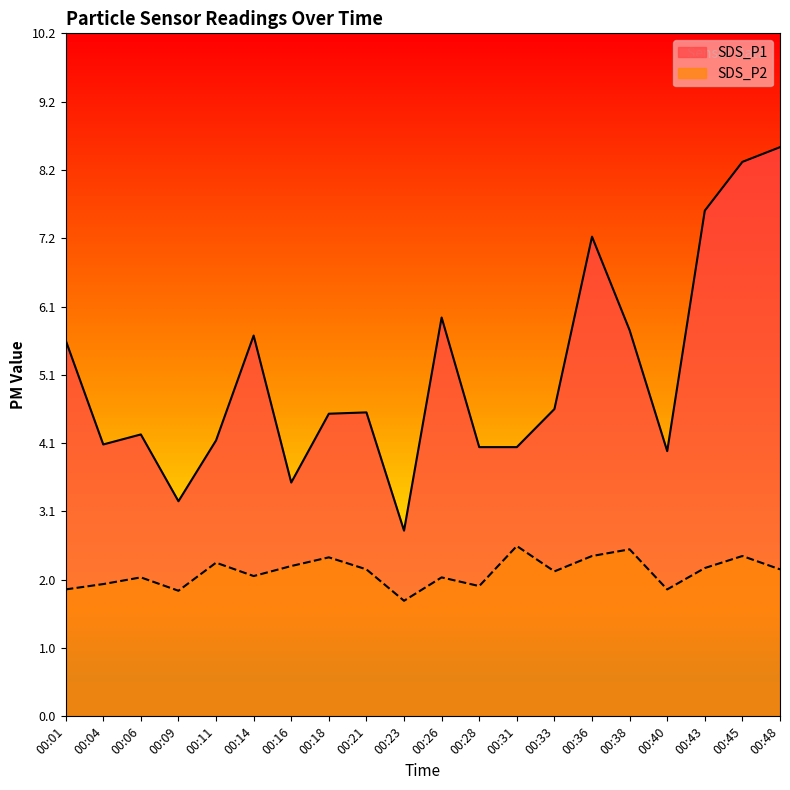

Reading right to left, list all the values displayed in this chart.

SDS_P1: 00:48=8.5	00:45=8.3	00:43=7.6	00:40=4.0	00:38=5.8	00:36=7.2	00:33=4.6	00:31=4.0	00:28=4.0	00:26=6.0	00:23=2.8	00:21=4.5	00:18=4.5	00:16=3.5	00:14=5.7	00:11=4.1	00:09=3.2	00:06=4.2	00:04=4.1	00:01=5.6
SDS_P2: 00:48=2.2	00:45=2.4	00:43=2.2	00:40=1.9	00:38=2.5	00:36=2.4	00:33=2.2	00:31=2.5	00:28=1.9	00:26=2.1	00:23=1.7	00:21=2.2	00:18=2.4	00:16=2.2	00:14=2.1	00:11=2.3	00:09=1.9	00:06=2.1	00:04=2.0	00:01=1.9